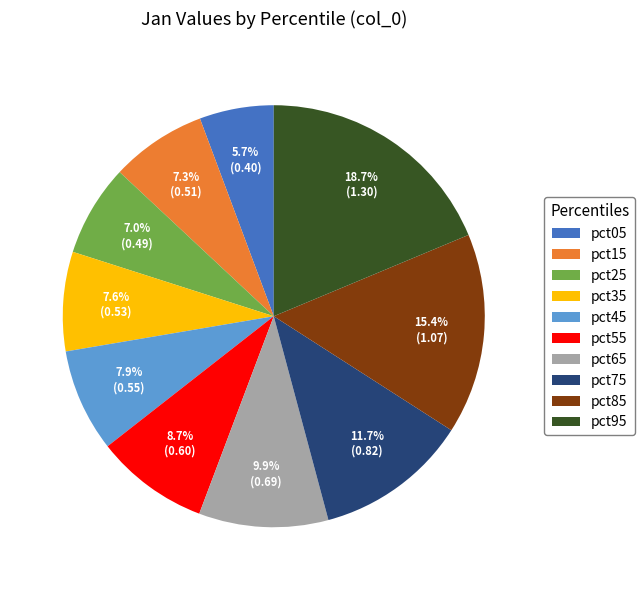

Combined, do pct15 and pct95 account for over 50%?

No